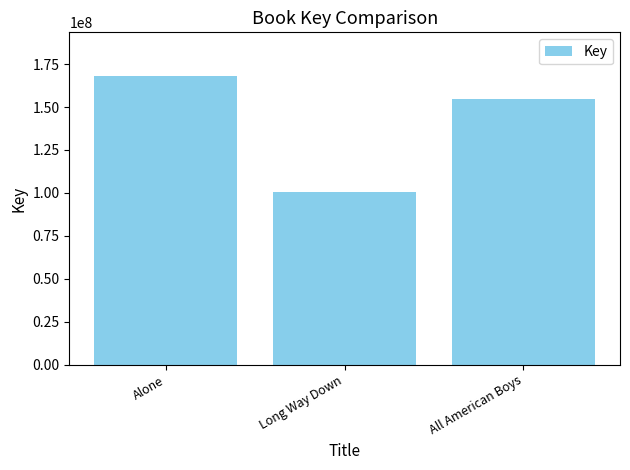

Reading right to left, extract all data points from this chart.

All American Boys=154558184	Long Way Down=100356512	Alone=168261136